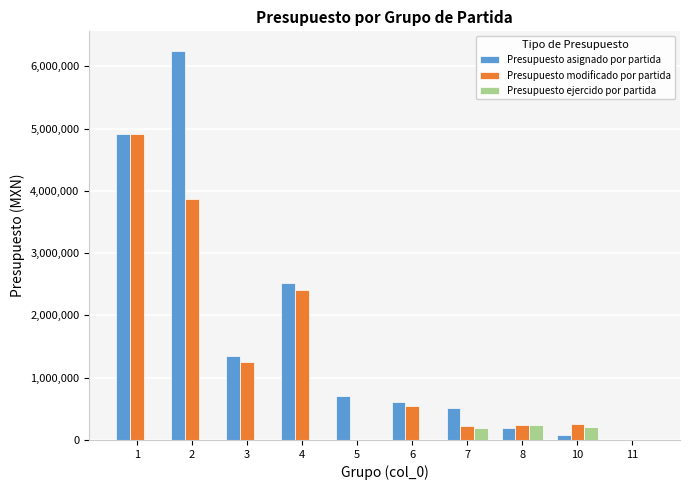

How many series are shown in this chart?

3